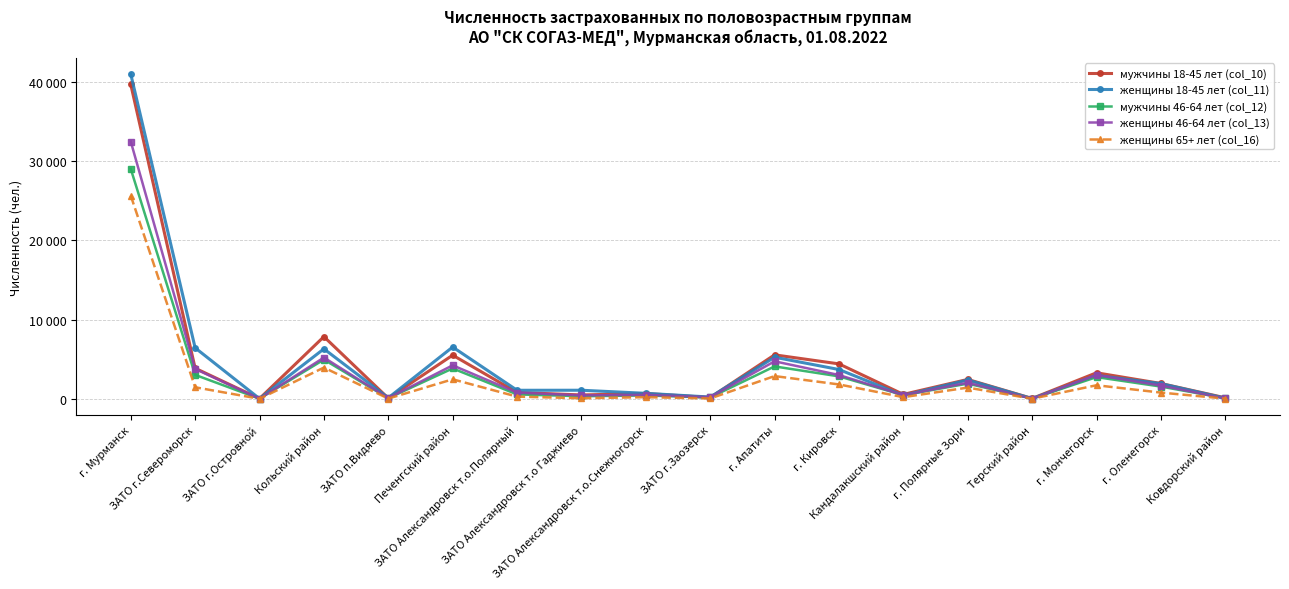

Reading left to right, what are all the values shown in this chart?

мужчины 18-45 лет (col_10): 39656	3857	22	7838	68	5505	796	485	664	162	5545	4405	556	2443	43	3281	1932	124
женщины 18-45 лет (col_11): 40959	6427	15	6300	115	6530	1075	1080	690	219	5243	3694	415	2374	28	2952	1911	76
мужчины 46-64 лет (col_12): 29004	3018	15	4944	75	3829	554	326	425	165	4084	2830	455	1915	27	2735	1542	72
женщины 46-64 лет (col_13): 32457	3768	9	5202	85	4222	779	432	495	201	4730	3000	466	2026	10	2994	1667	50
женщины 65+ лет (col_16): 25626	1454	3	3941	29	2459	276	71	205	41	2866	1812	206	1413	7	1708	783	22